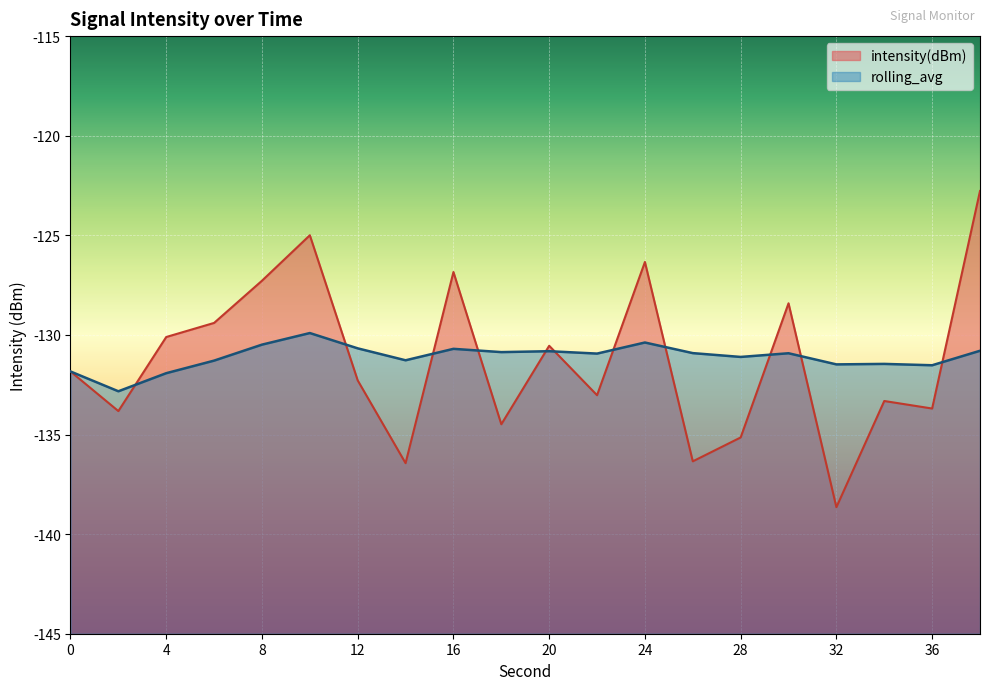

At which category does rolling_avg reach its first local valley?

2